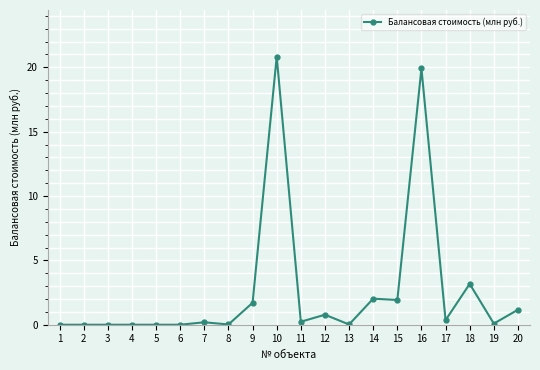

The value at 14 is 3.5. True or false?

False